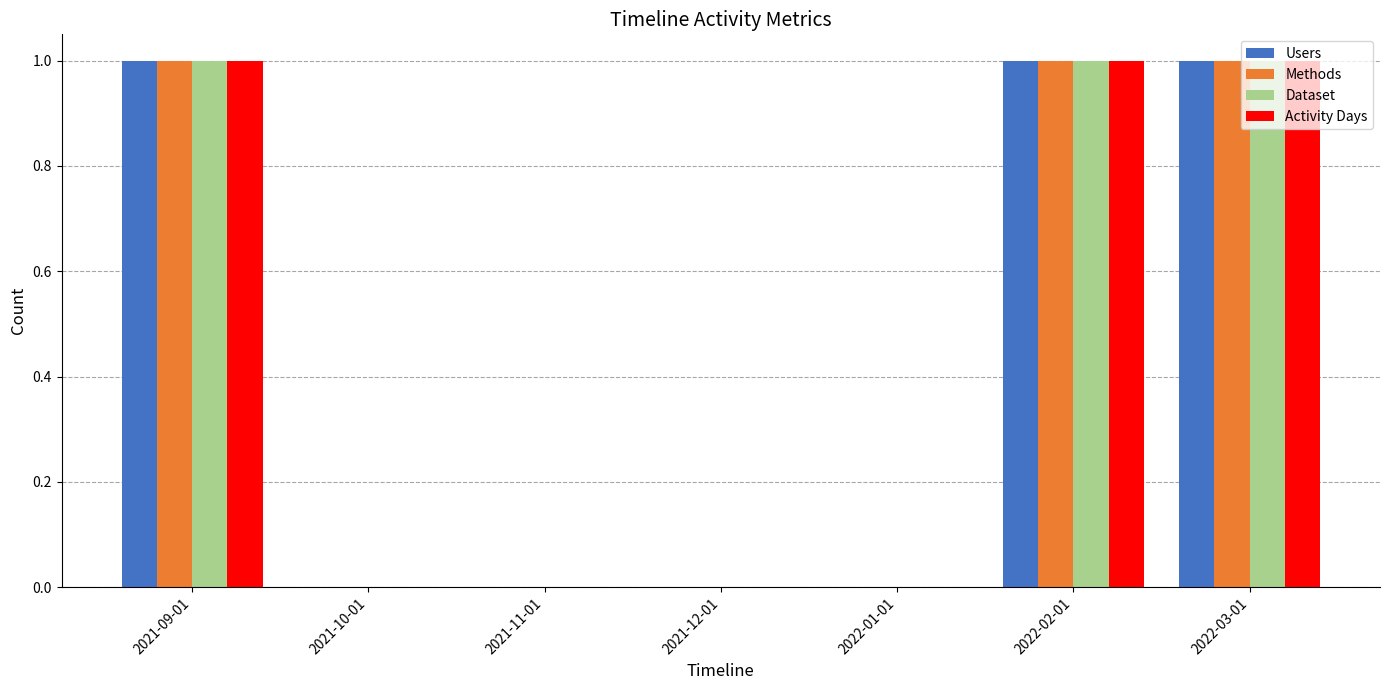

What is the sum of all Users values?

3